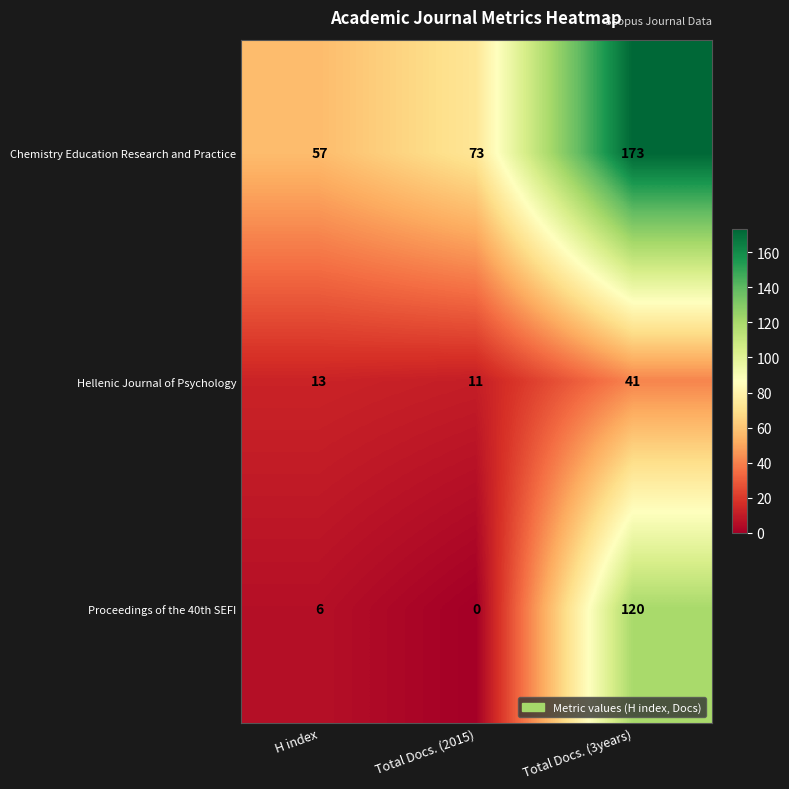

What is the difference between the maximum and minimum values in the Hellenic Journal of Psychology series?

30